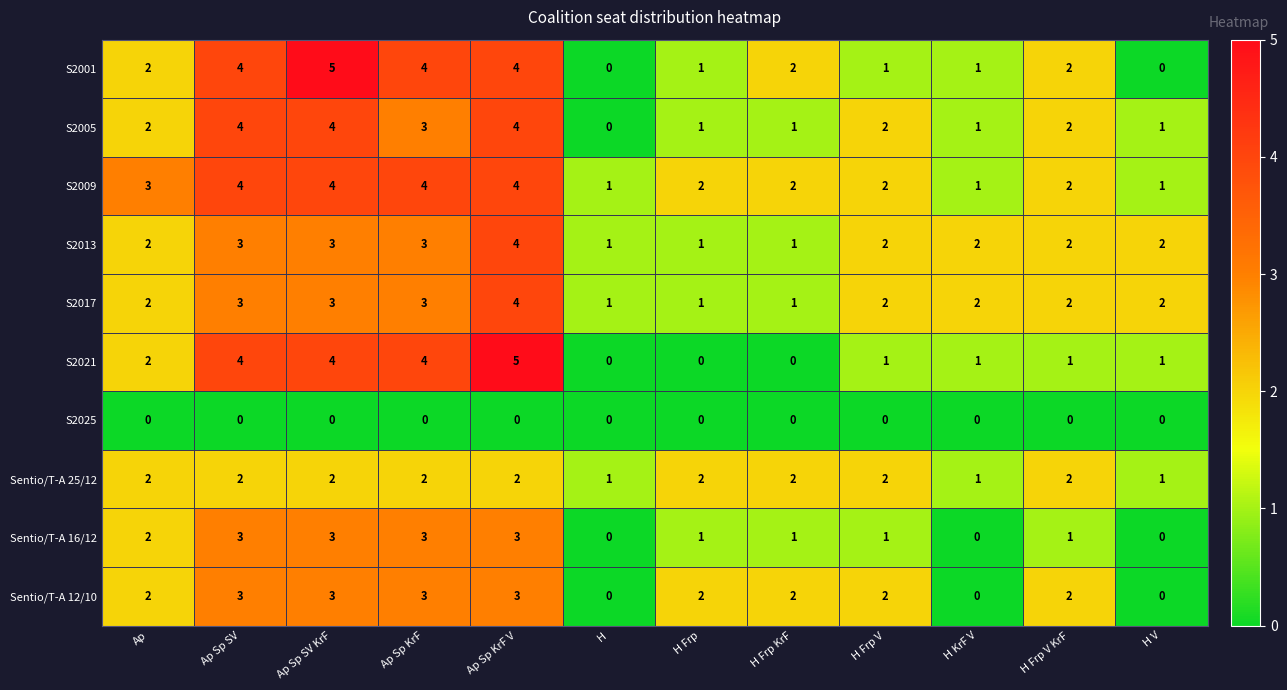

What is the sum of all S2013 values?

26